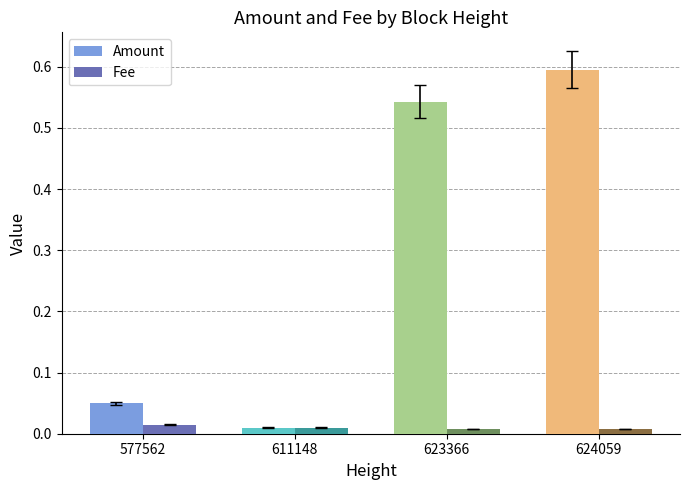

What are all the series names shown in the legend?

Amount, Fee